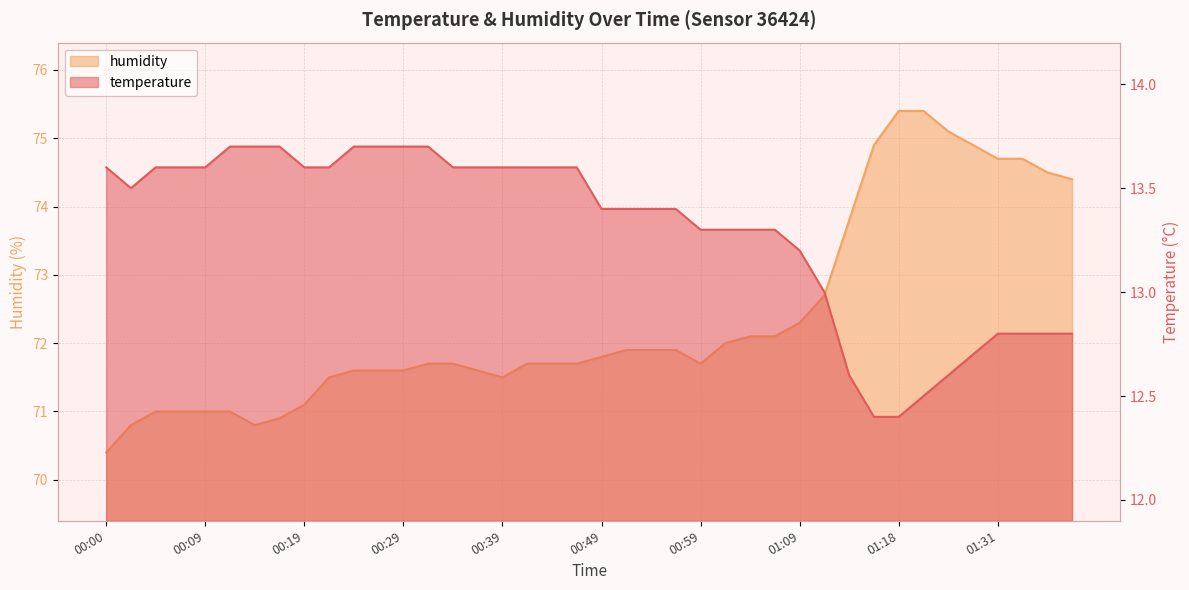

What is the value of the humidity point at the 13th from the left?

71.6